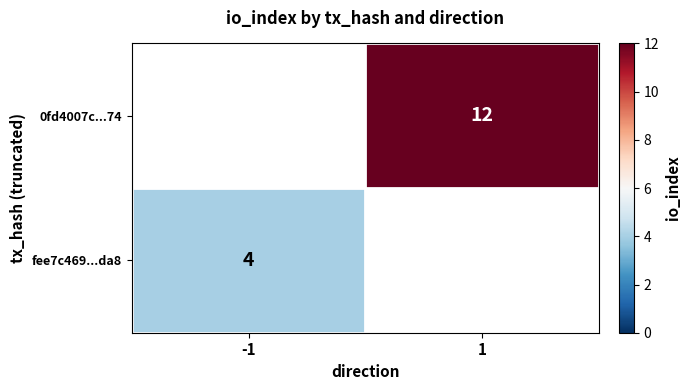

What is the greatest value displayed?

12.0